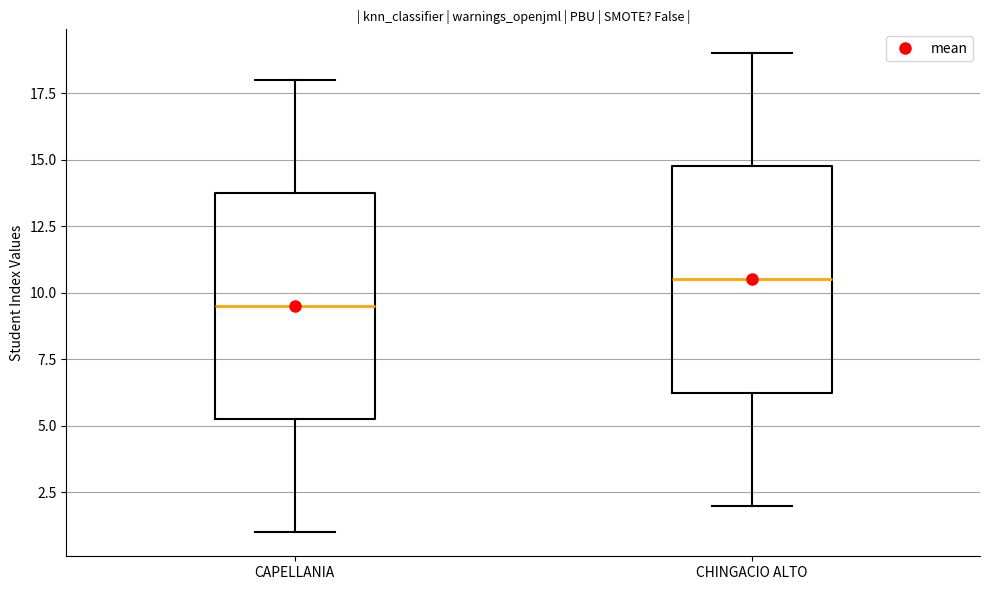

Reading left to right, transcribe this box plot: for each box, give where its median line is, the range the box spans, and where its two whiskers end, as read against the y-axis. The values are not printed on the chart, so give them approximately, as read against the axis.

CAPELLANIA: median 9.5, box 5.5 to 14.0, whiskers 1.0 to 18.0
CHINGACIO ALTO: median 10.5, box 6.5 to 15.0, whiskers 2.0 to 19.0